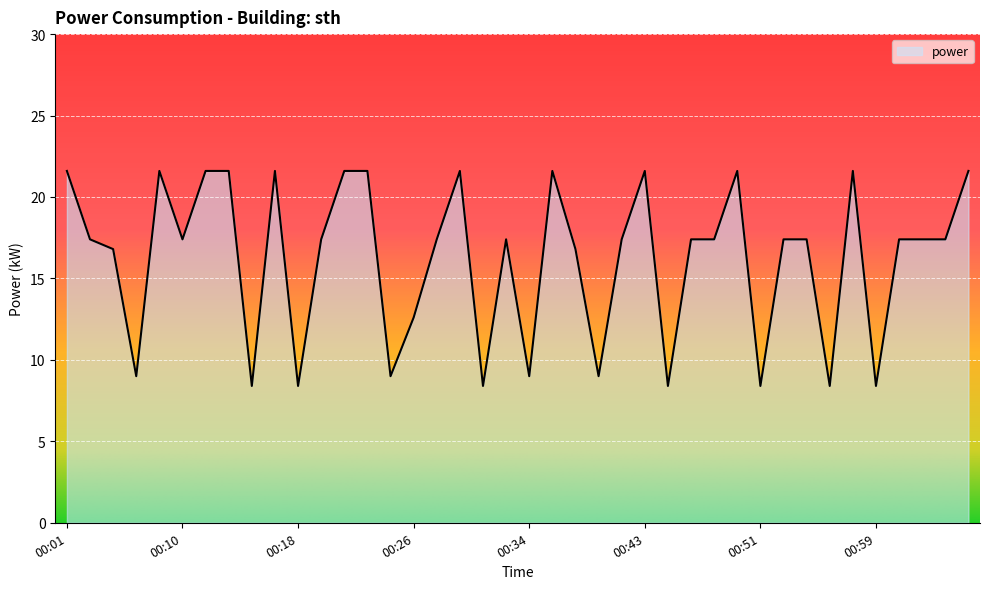

How many lines are shown in the chart?

1